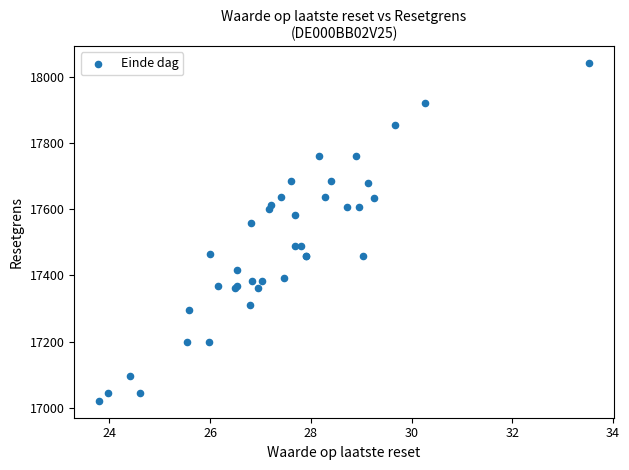

What Y value in the scatter plot is closest to 17530?

17557.4